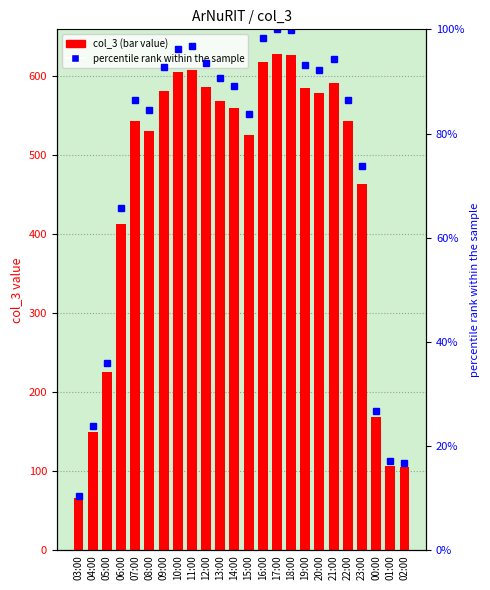

What is the value of the col_3 bar at the 1st from the left?

66.0